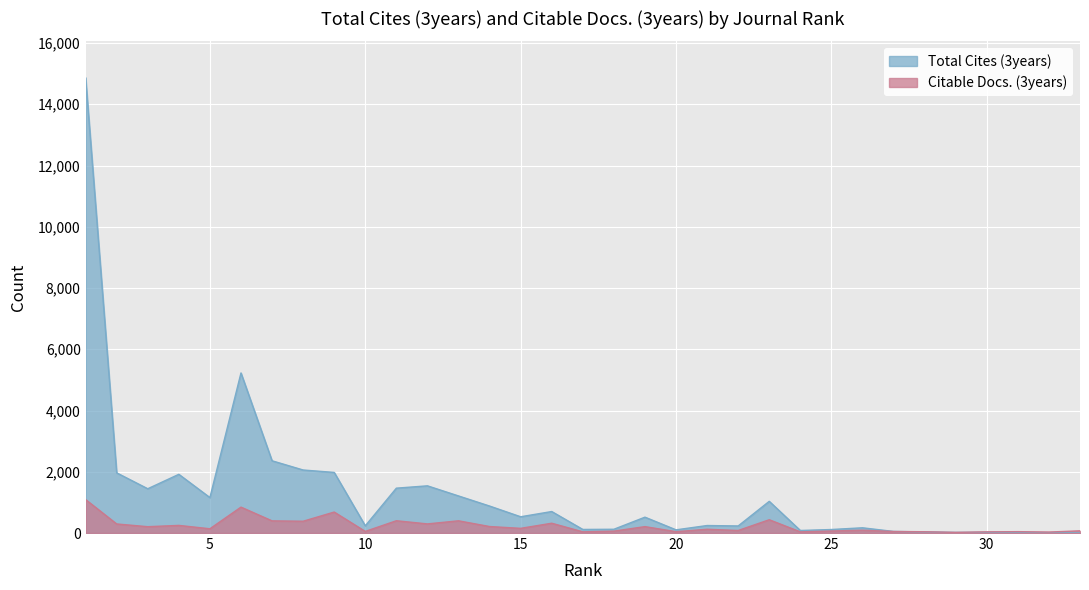

Rank the series at 25 from lowest to highest value.

Citable Docs. (3years), Total Cites (3years)